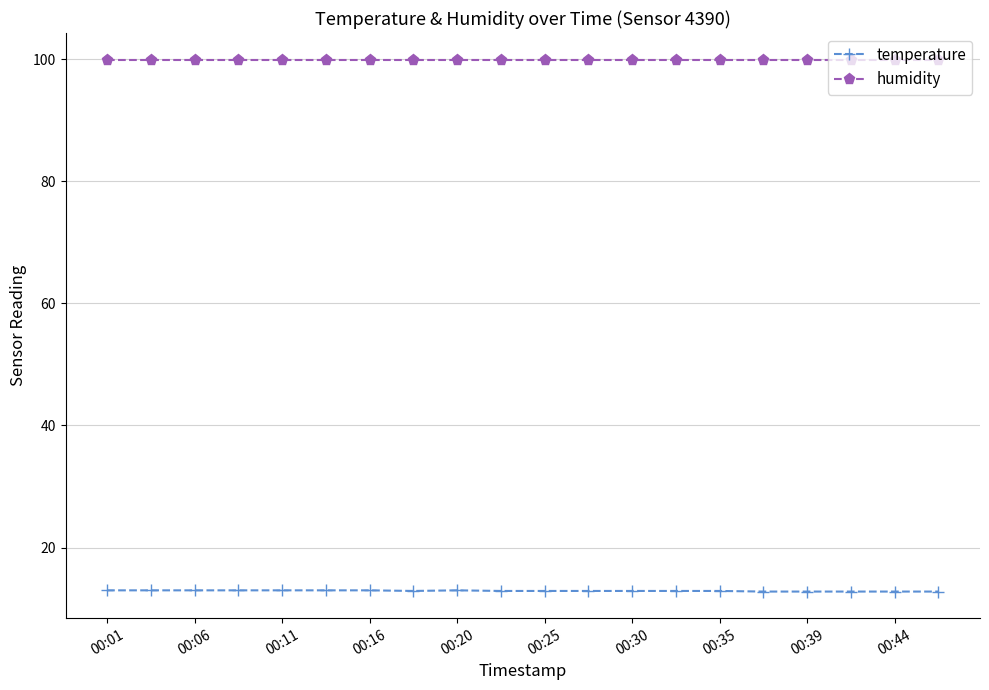

True or false: temperature and humidity cross at least once.

False